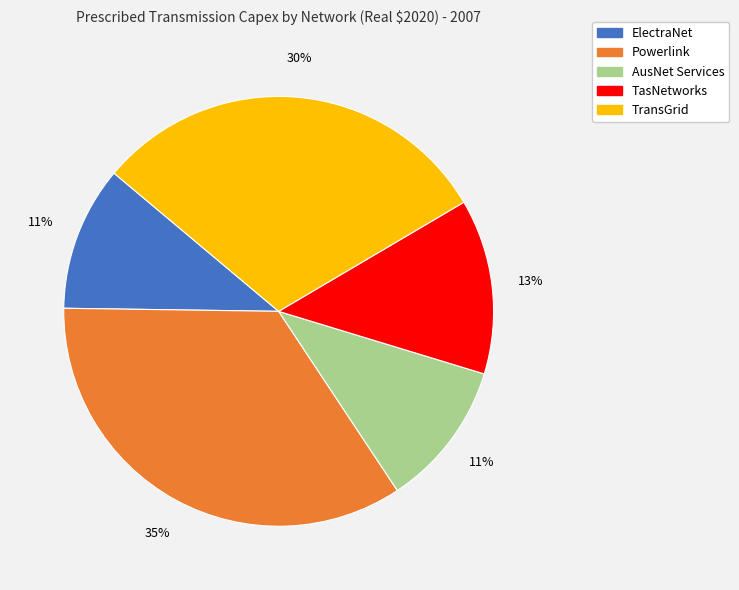

What is the largest slice in the pie chart?

Powerlink